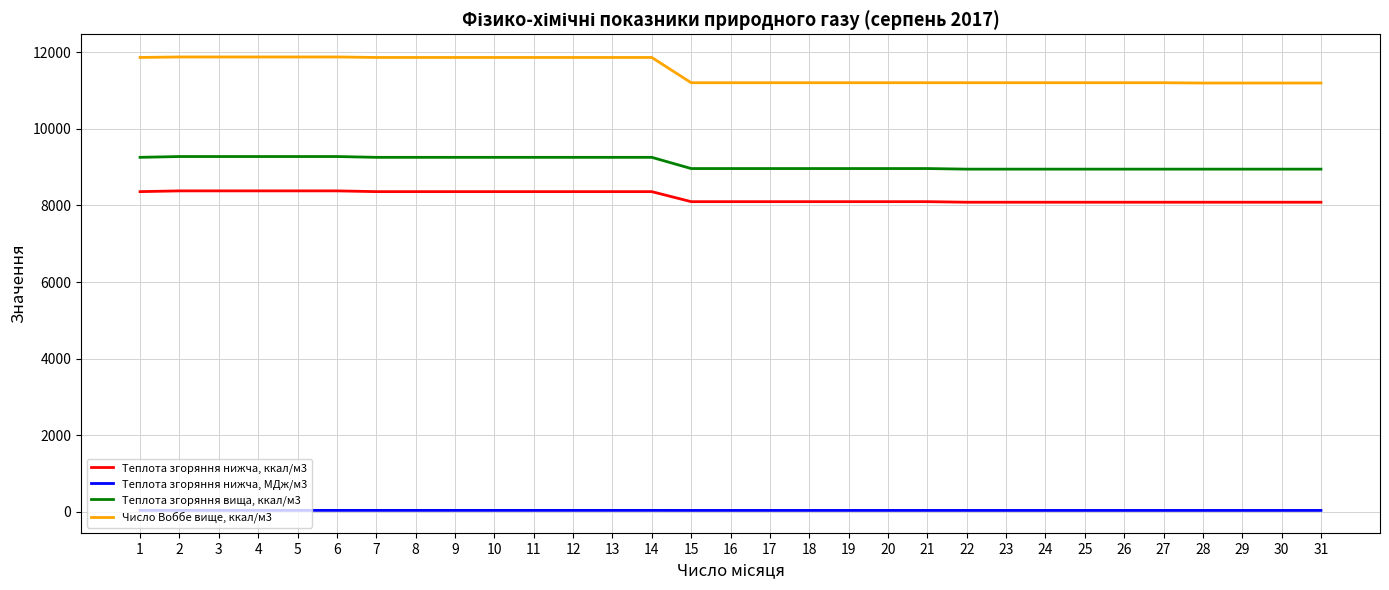

How many distinct data groups are displayed?

4